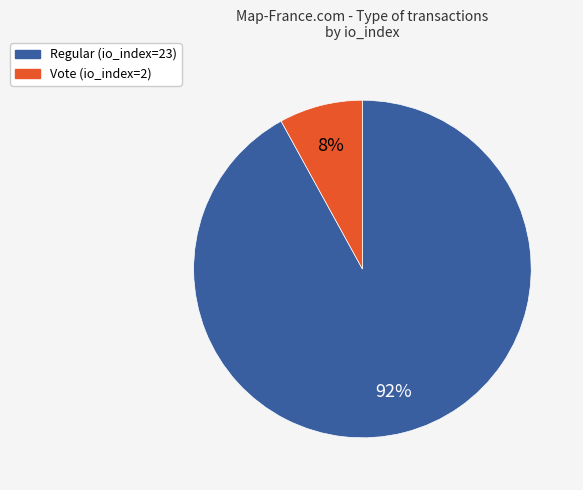

To the nearest percent, what percentage of the pie is Regular (io_index=23)?

92%